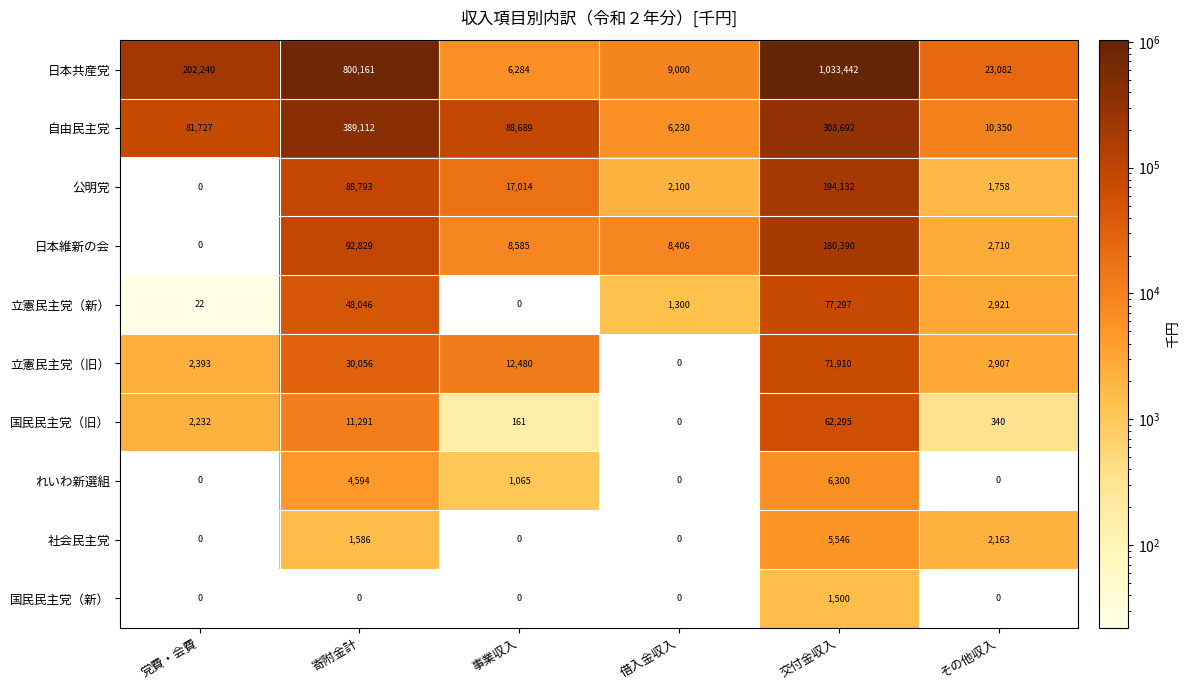

Rank the series by their maximum value, from lowest to highest.

国民民主党（新）, 社会民主党, れいわ新選組, 国民民主党（旧）, 立憲民主党（旧）, 立憲民主党（新）, 日本維新の会, 公明党, 自由民主党, 日本共産党